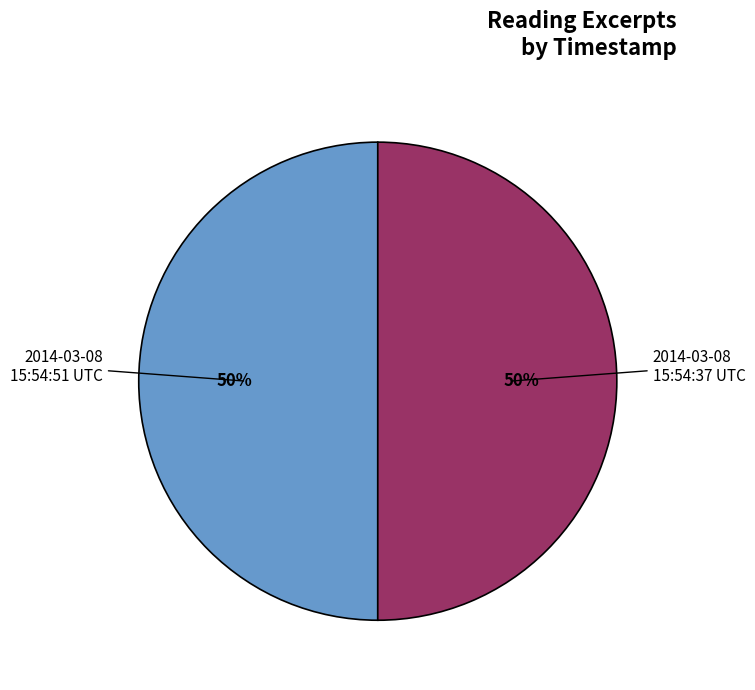

To the nearest percent, what is the average slice percentage?

50%